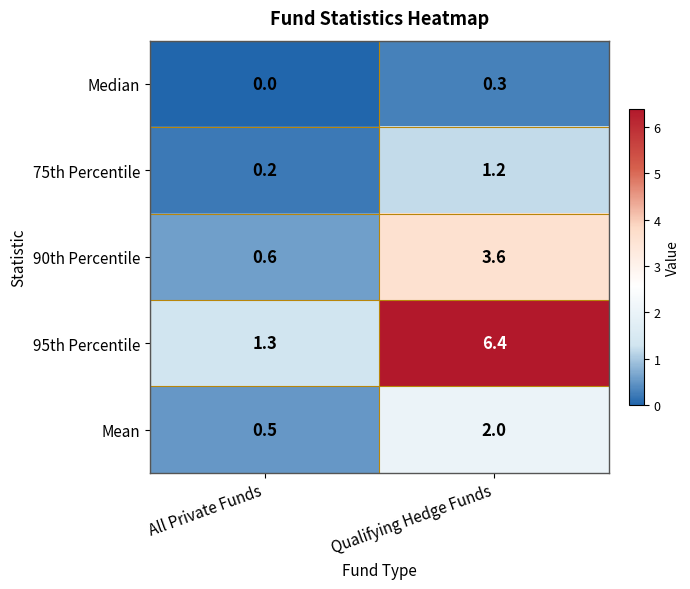

Which series has the largest total across all categories?

95th Percentile